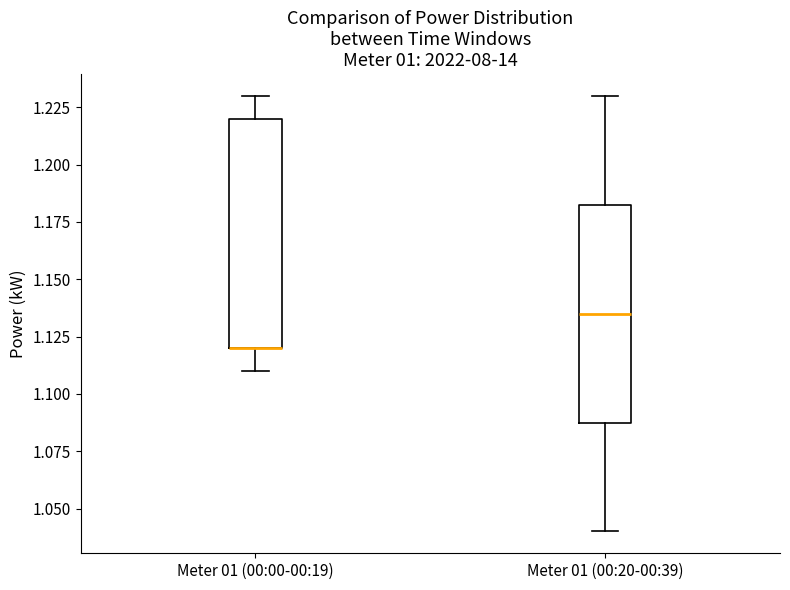

Comparing the boxes themselves (not the whiskers), which one is the tallest?

Meter 01 (00:00-00:19)